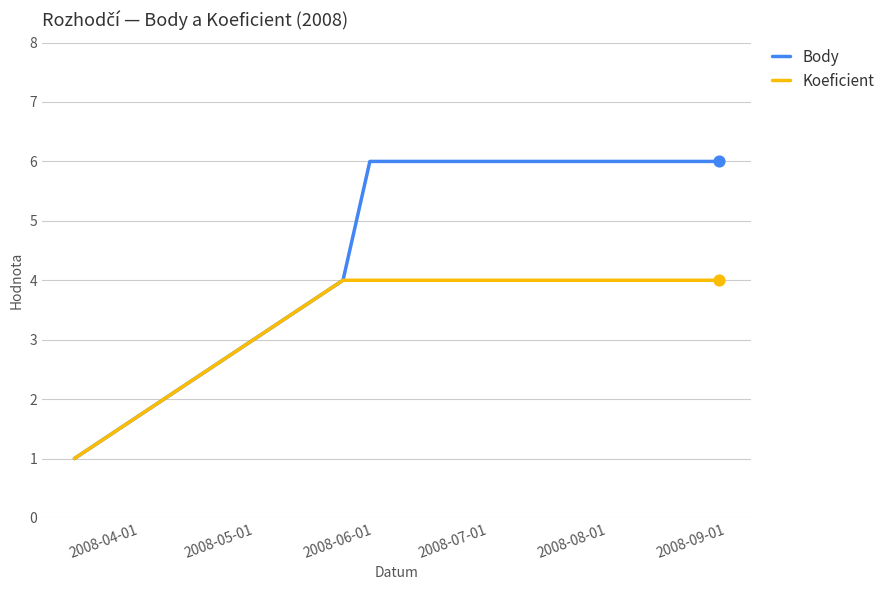

At how many categories does at least one series exceed 2?

3